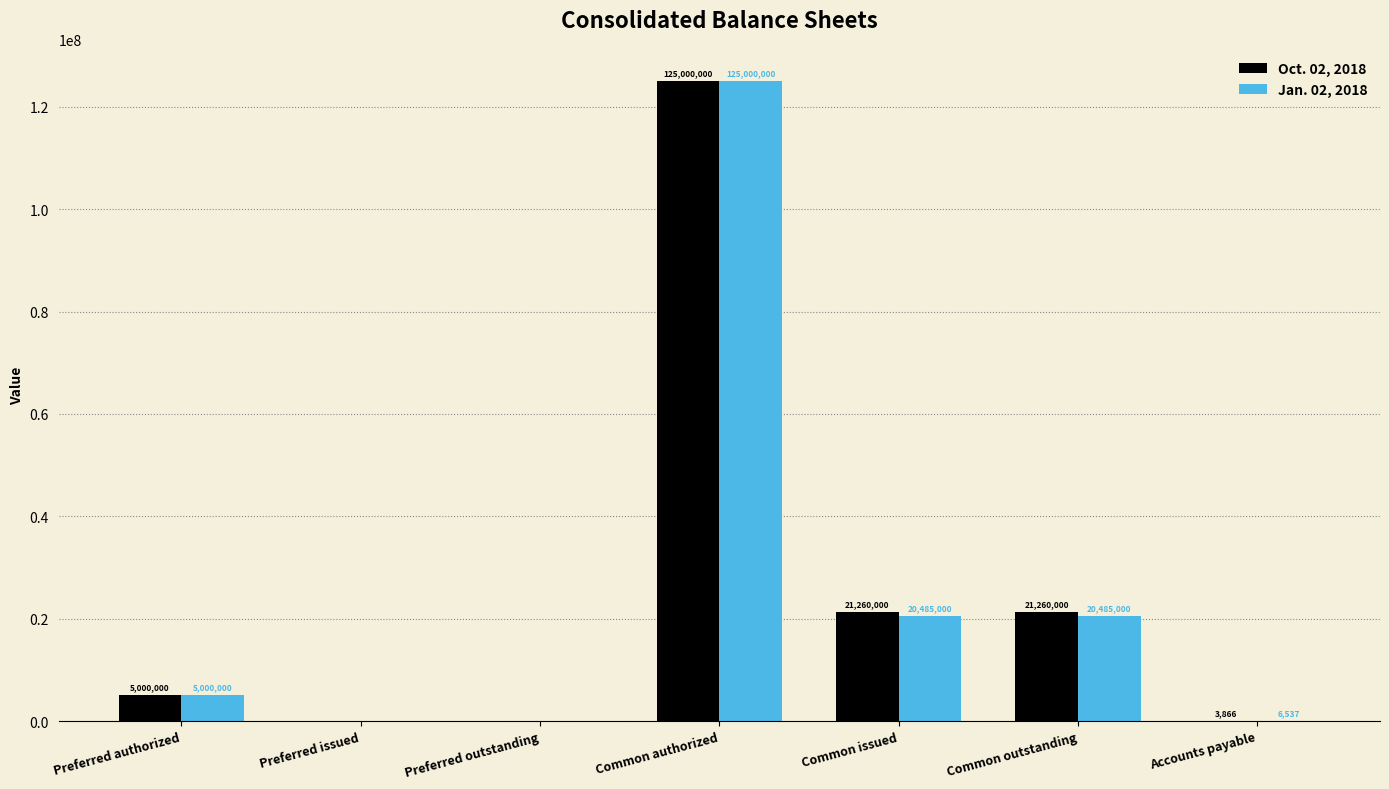

Read the Oct. 02, 2018 value at Common issued.

21260000